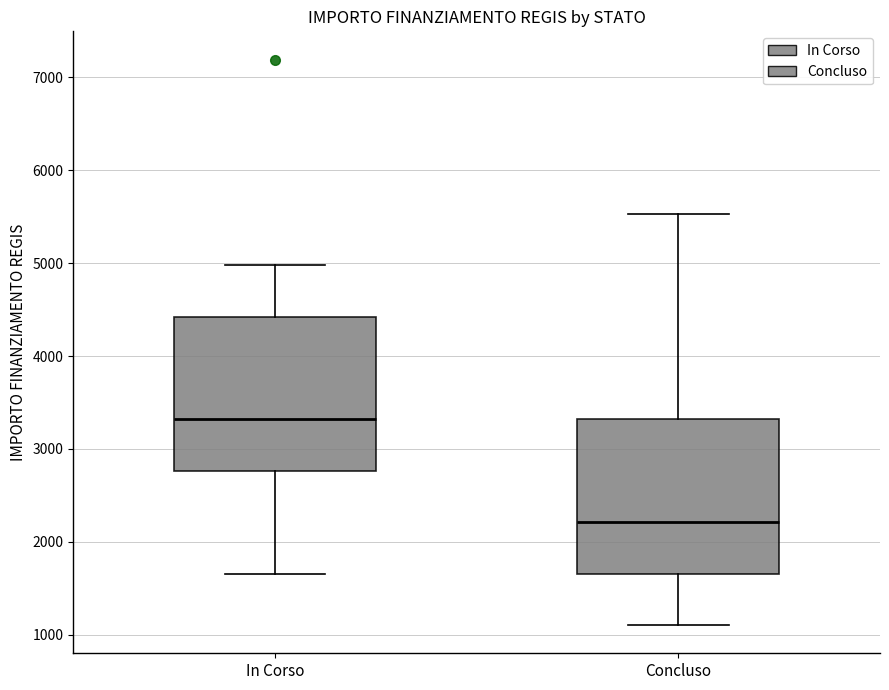

Where is the lower edge of the box for Concluso on the y-axis? The values are not printed on the chart, so give them approximately, as read against the axis.

1700